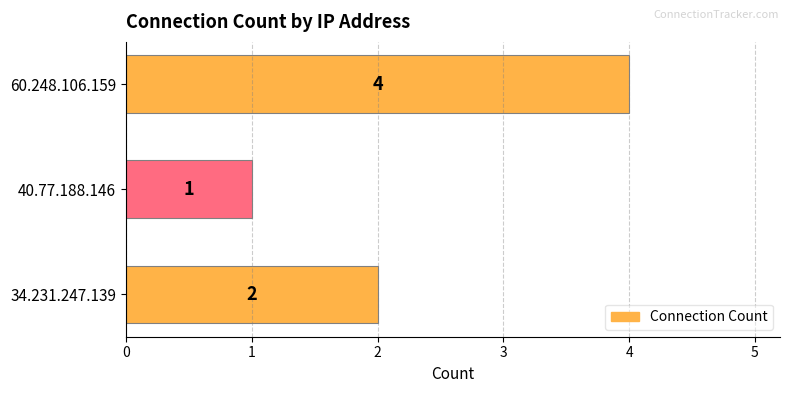

Approximately how many times larger is the value at 34.231.247.139 compared to 40.77.188.146?

2.0